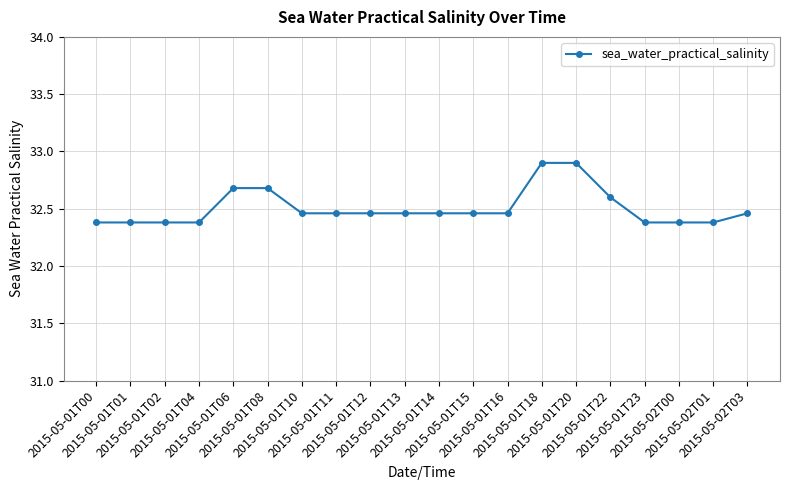

How many series are shown in this chart?

1